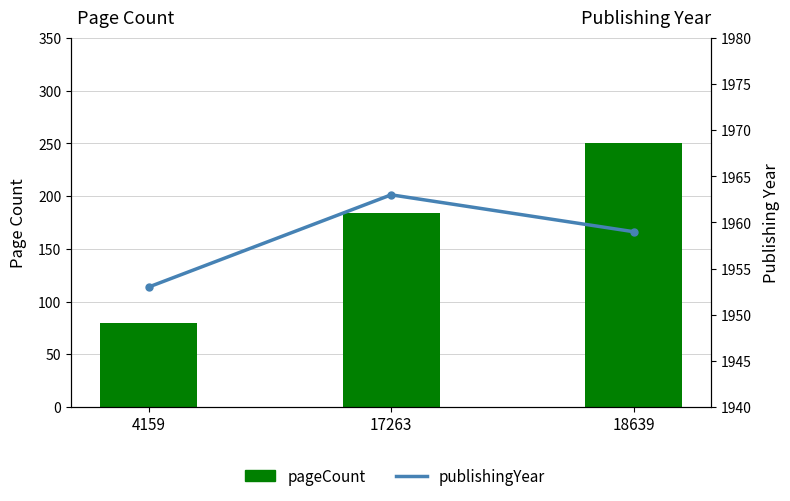

What is the average value of the publishingYear series?

1958